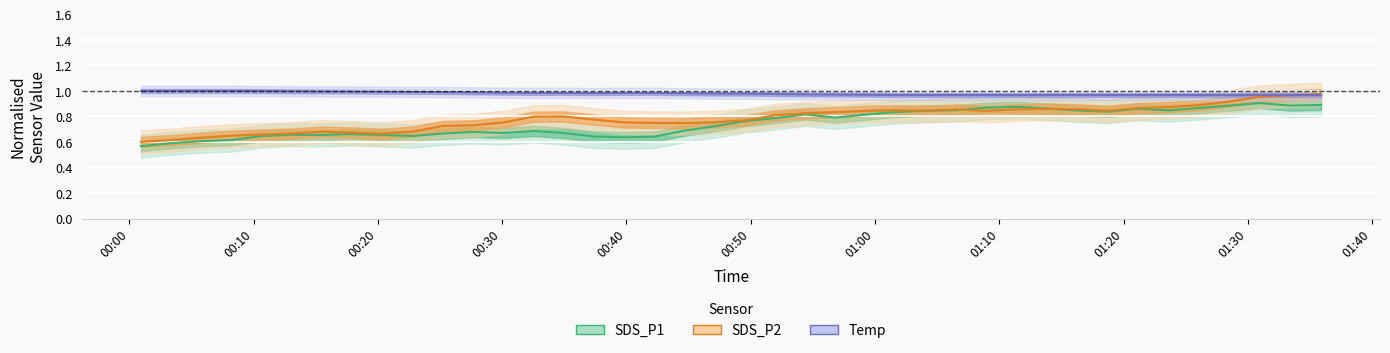

Rank the series by their maximum value, from lowest to highest.

SDS_P1, SDS_P2, Temp